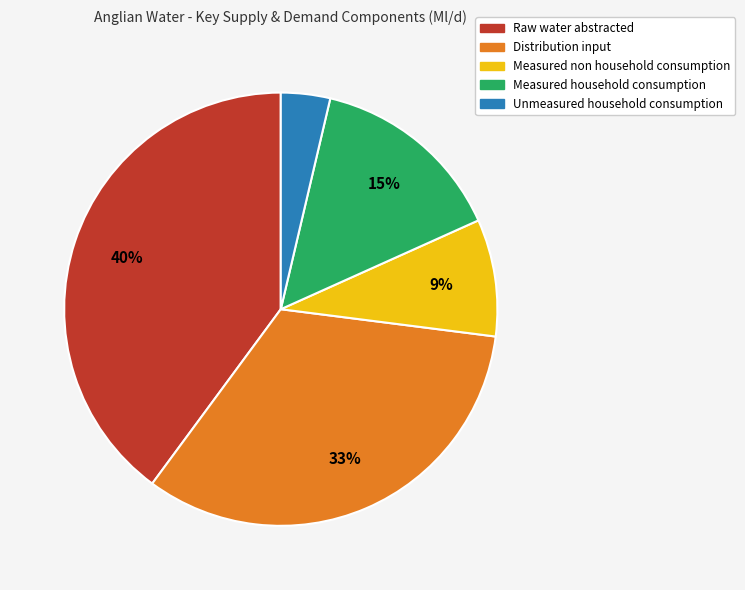

Is Measured non household consumption the majority of the pie?

No